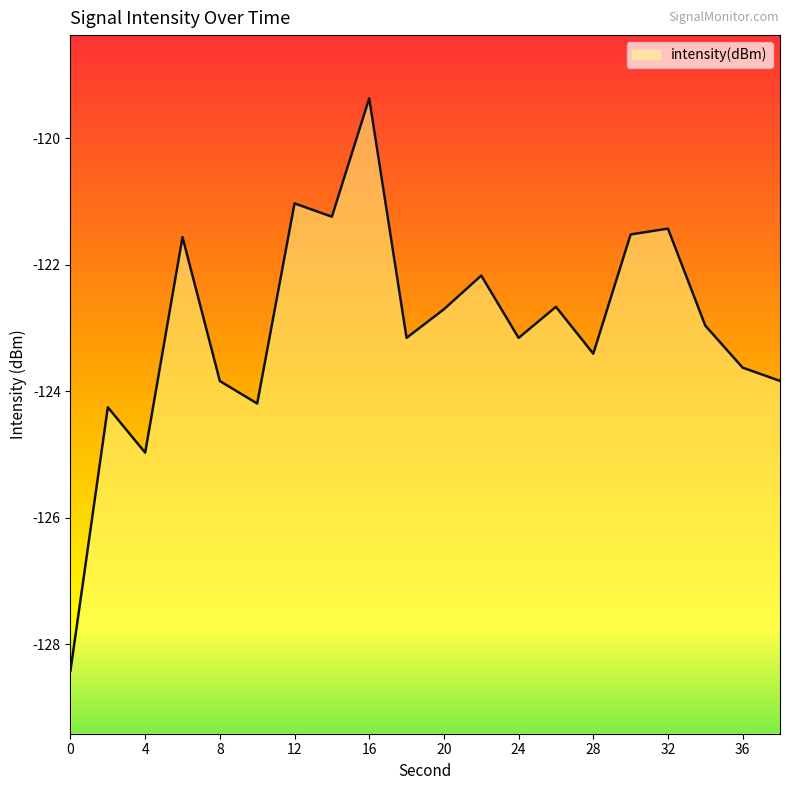

How many series are shown in this chart?

1